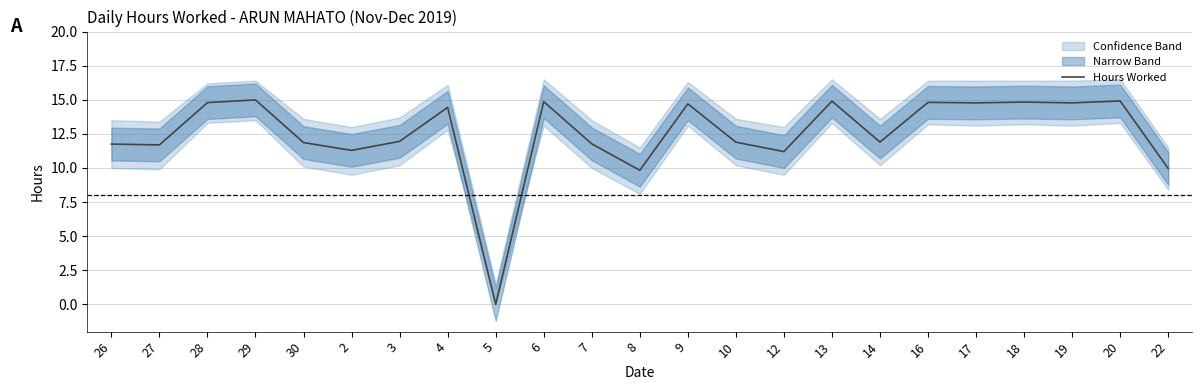

Reading left to right, transcribe all the data shown in this chart.

26=11.8	27=11.7	28=14.8	29=15.0	30=11.9	2=11.3	3=11.9	4=14.4	5=0.0	6=14.9	7=11.8	8=9.8	9=14.7	10=11.9	12=11.2	13=14.9	14=11.9	16=14.8	17=14.8	18=14.8	19=14.8	20=14.9	22=10.0